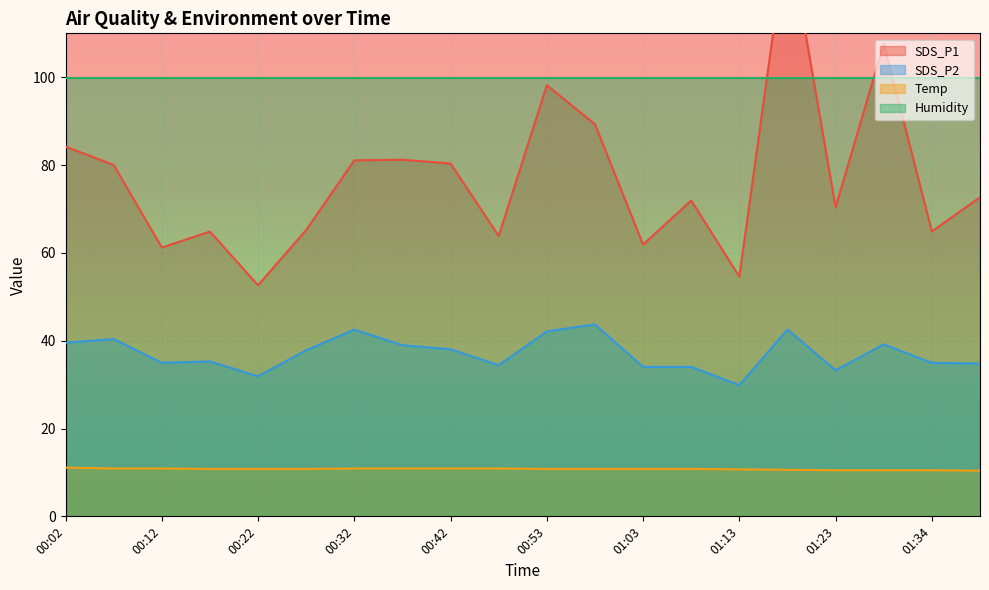

At how many categories does at least one series exceed 93?

3